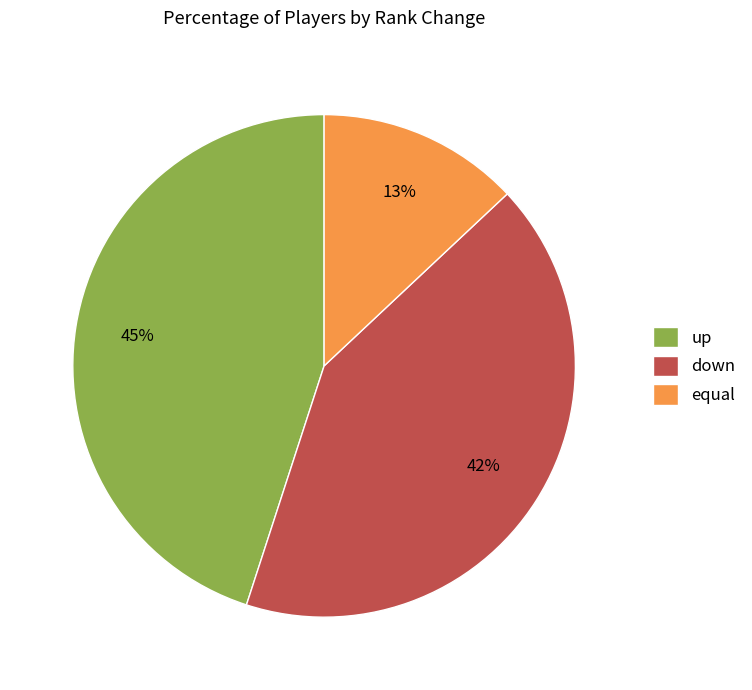

Which category has the smallest portion of the pie?

equal